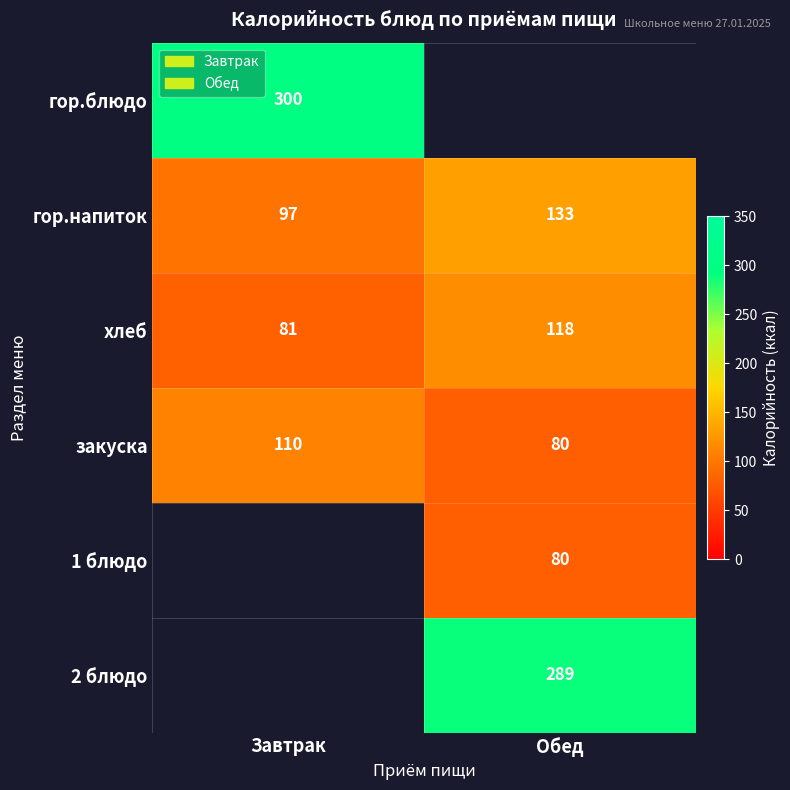

What is the maximum value for хлеб?

118